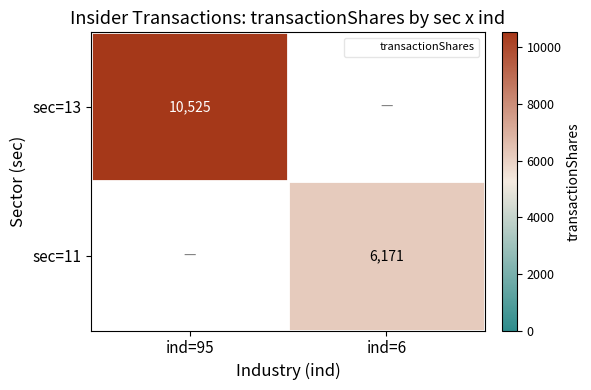

At how many categories does at least one series exceed 10153?

1